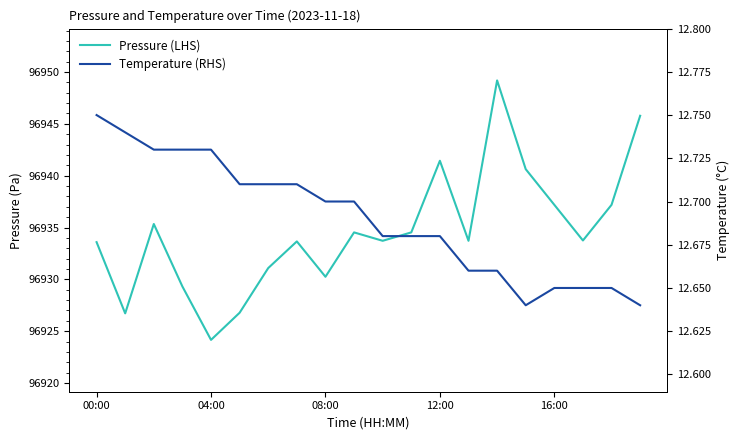

What are all the series names shown in the legend?

Pressure (LHS), Temperature (RHS)